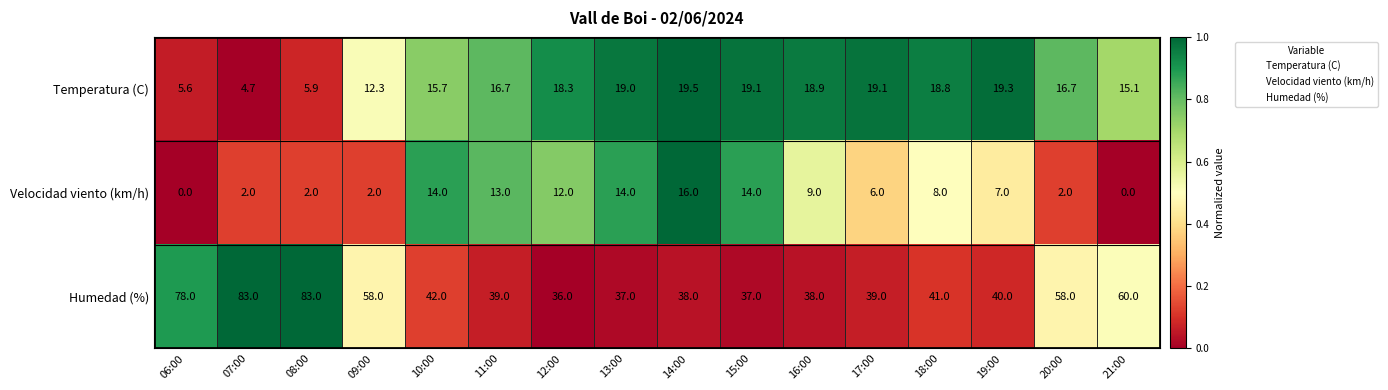

What is the difference between the maximum and minimum values in the Temperatura (C) series?

14.8